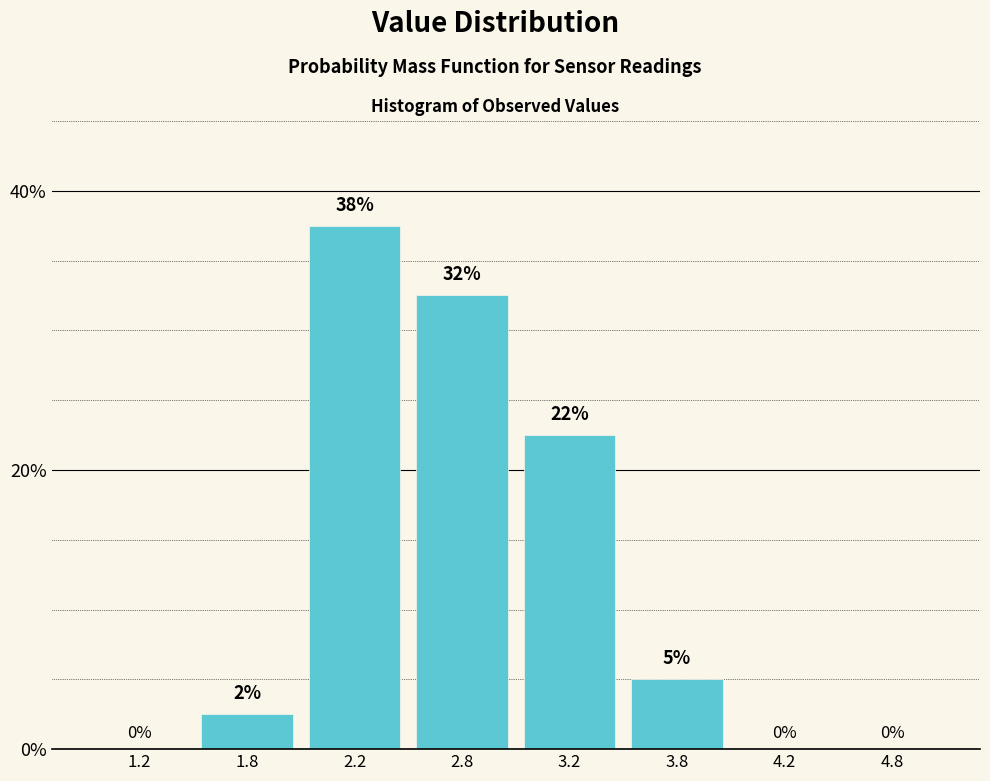

What is the approximate value at 3.8?

5.0